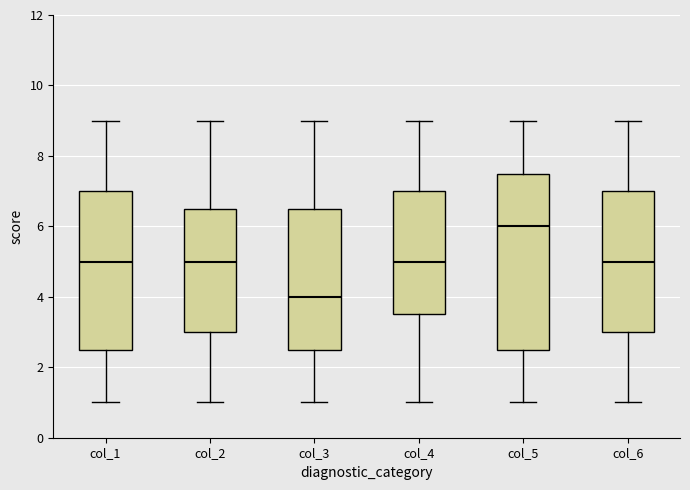

Which box has the lowest median line?

col_3